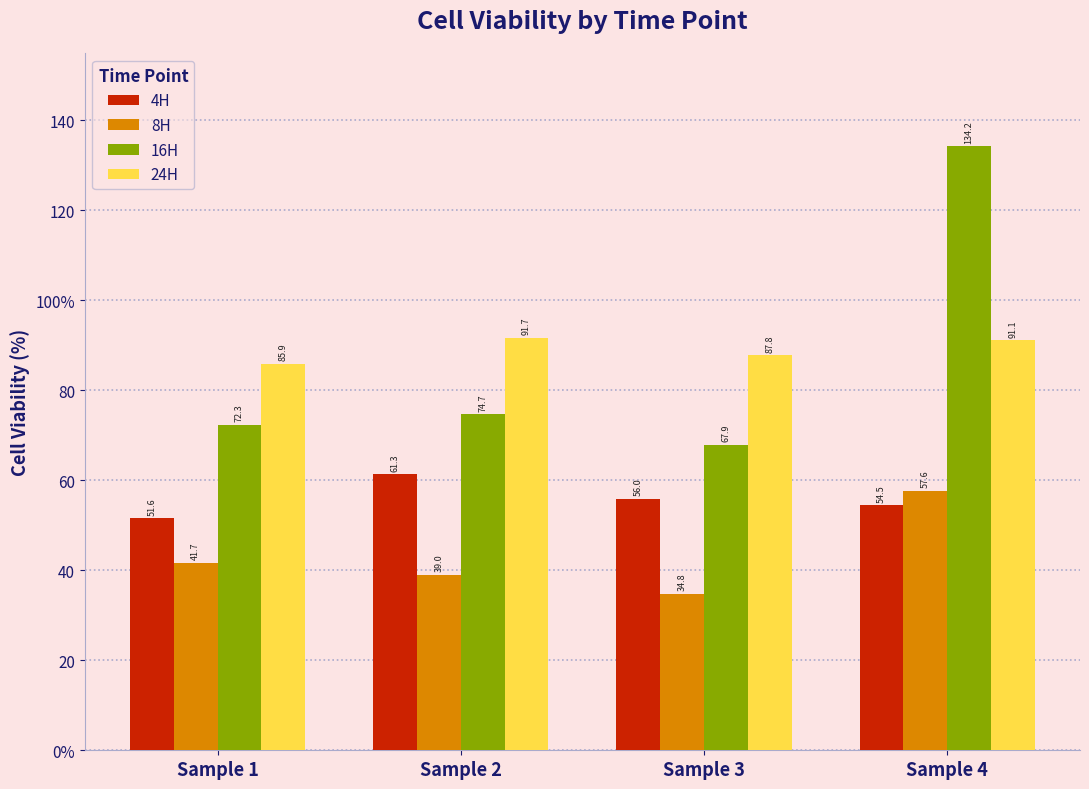

Are the bars grouped side by side (vs. stacked)?

Yes